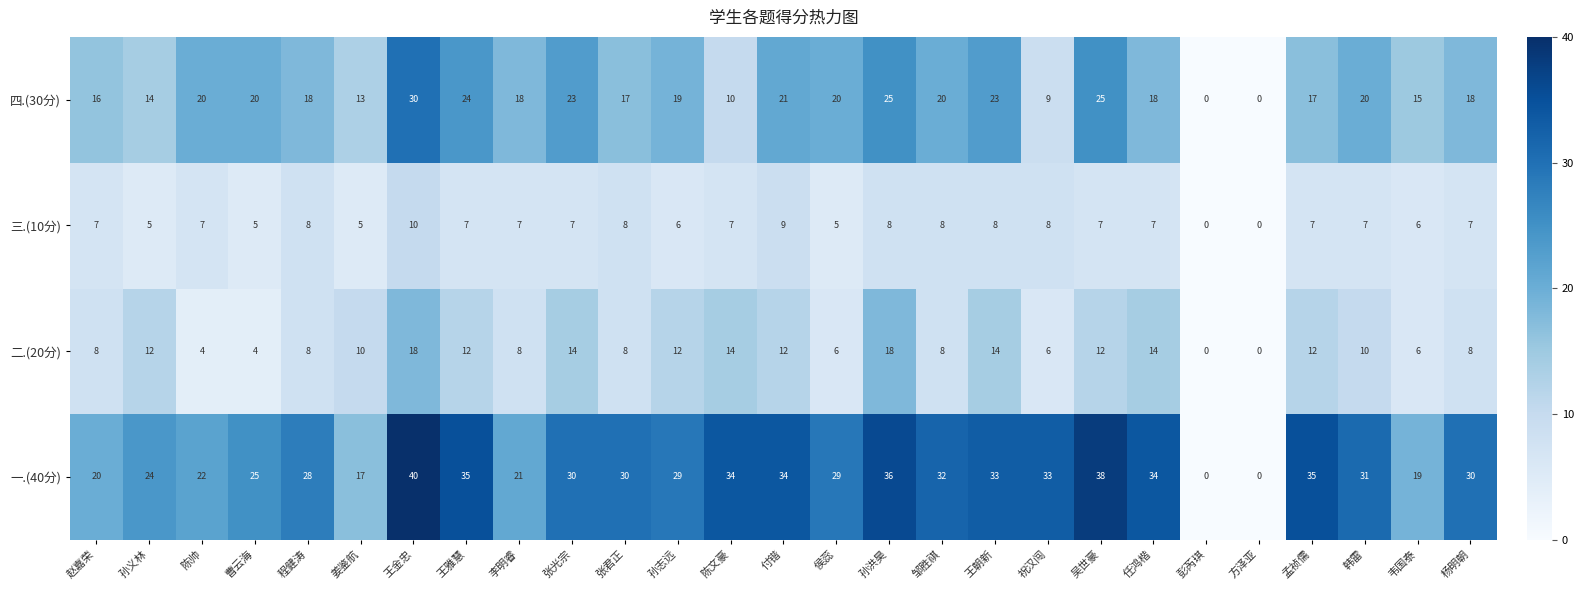

What is the total value across all series at 杨明朝?

63